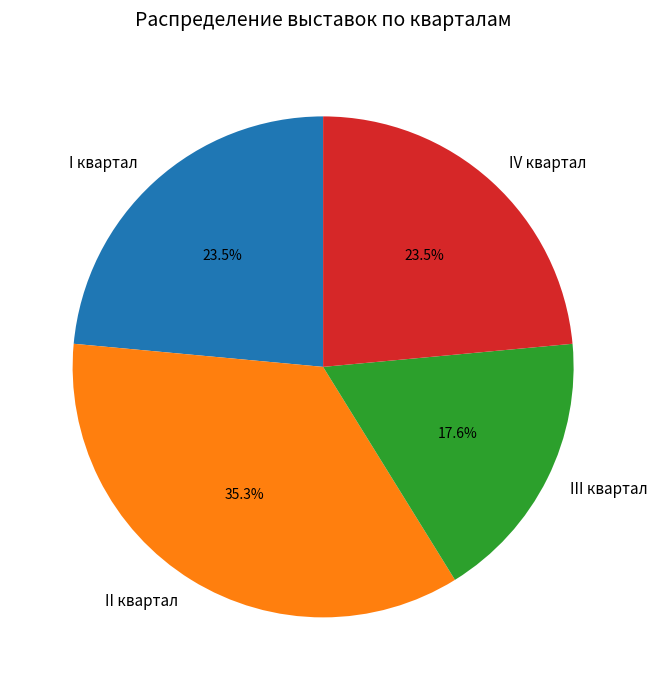

True or false: I квартал accounts for 14% of the total.

False